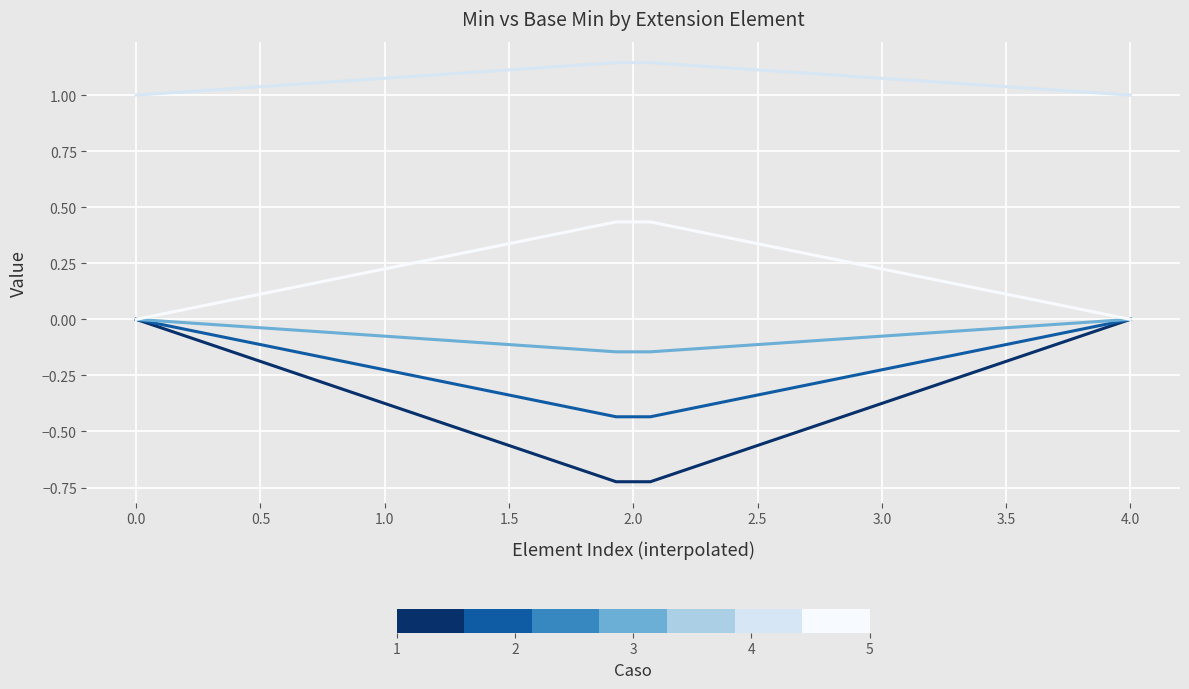

How many lines are shown in the chart?

5